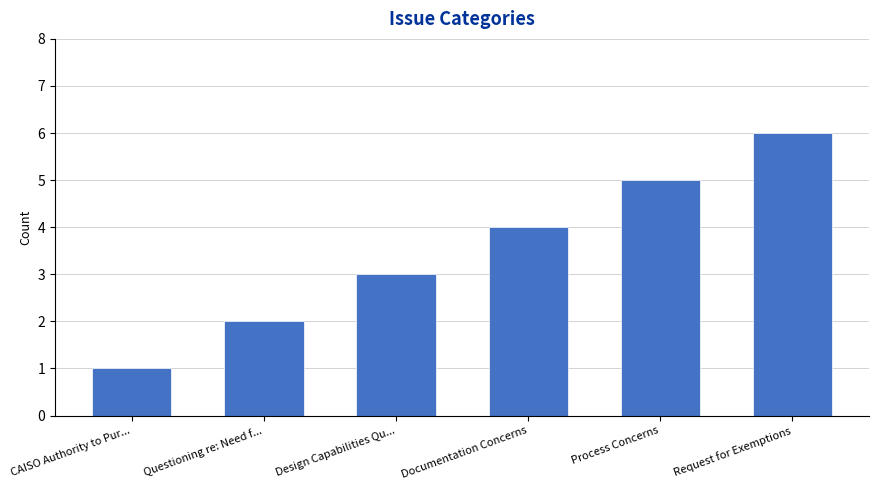

Does the chart contain any negative values?

No